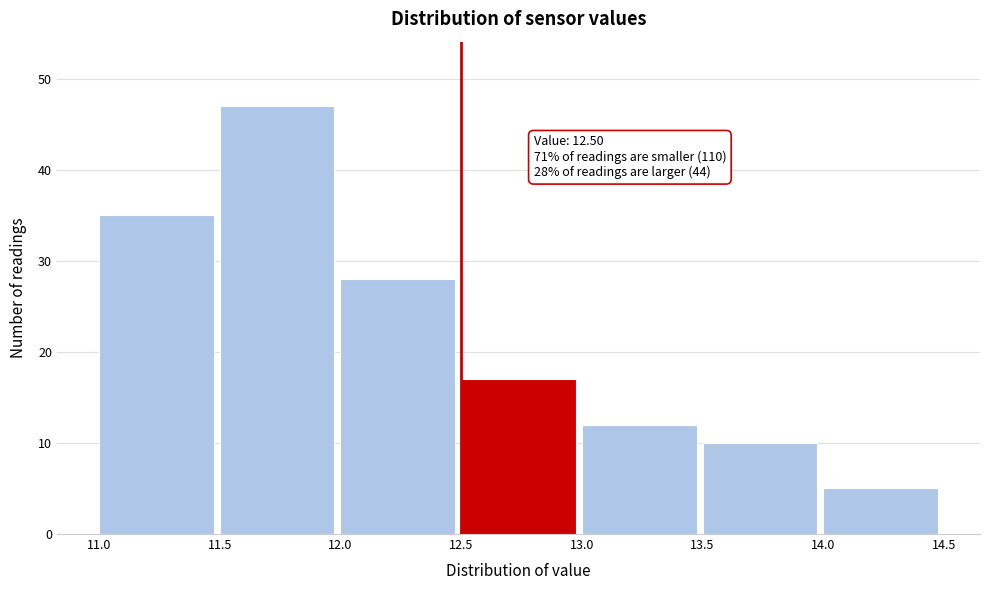

Over which range of the x-axis is the bar tallest?

11.5 to 12.0